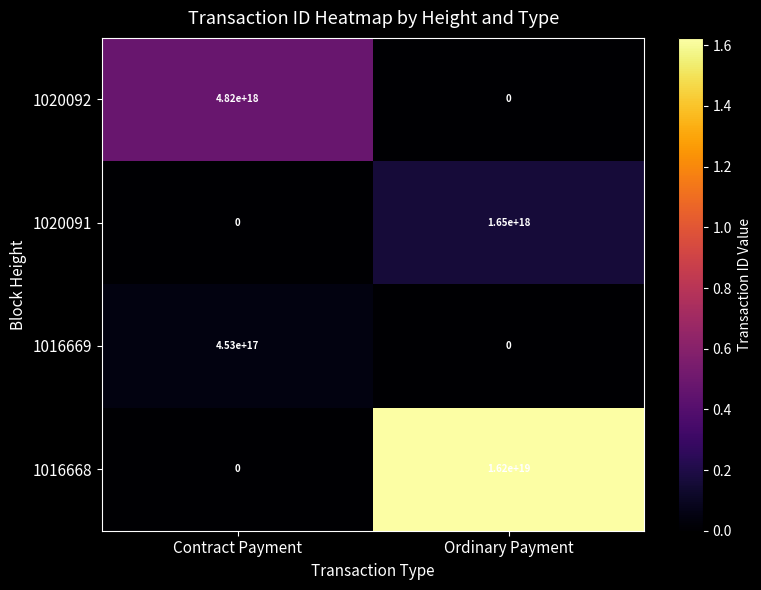

True or false: 1020092 has a value of 4820000000000000000 at Contract Payment.

True